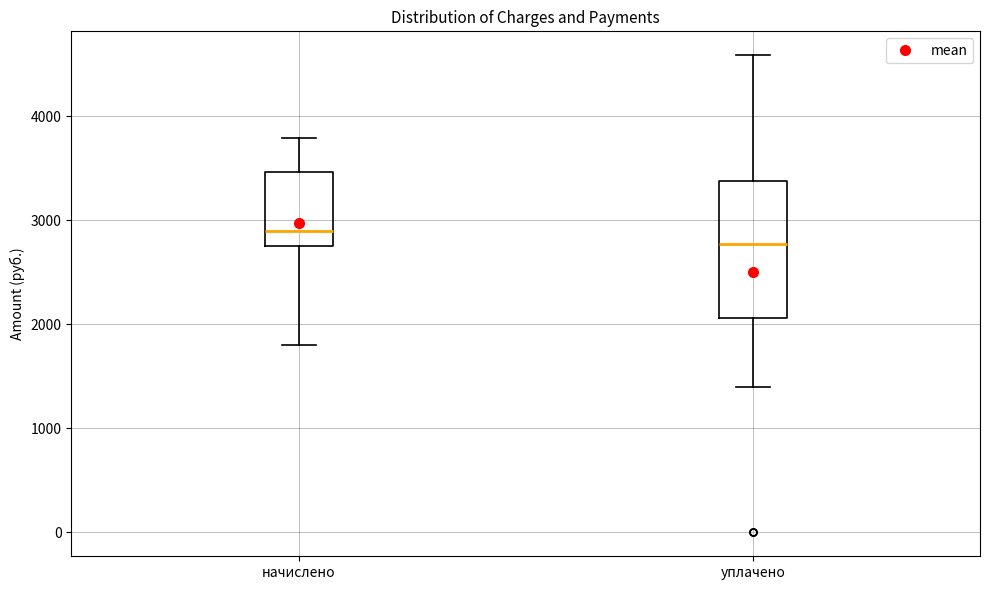

Reading left to right, transcribe this box plot: for each box, give where its median line is, the range the box spans, and where its two whiskers end, as read against the y-axis. The values are not printed on the chart, so give them approximately, as read against the axis.

начислено: median 2900, box 2800 to 3500, whiskers 1800 to 3800
уплачено: median 2800, box 2100 to 3400, whiskers 1400 to 4600